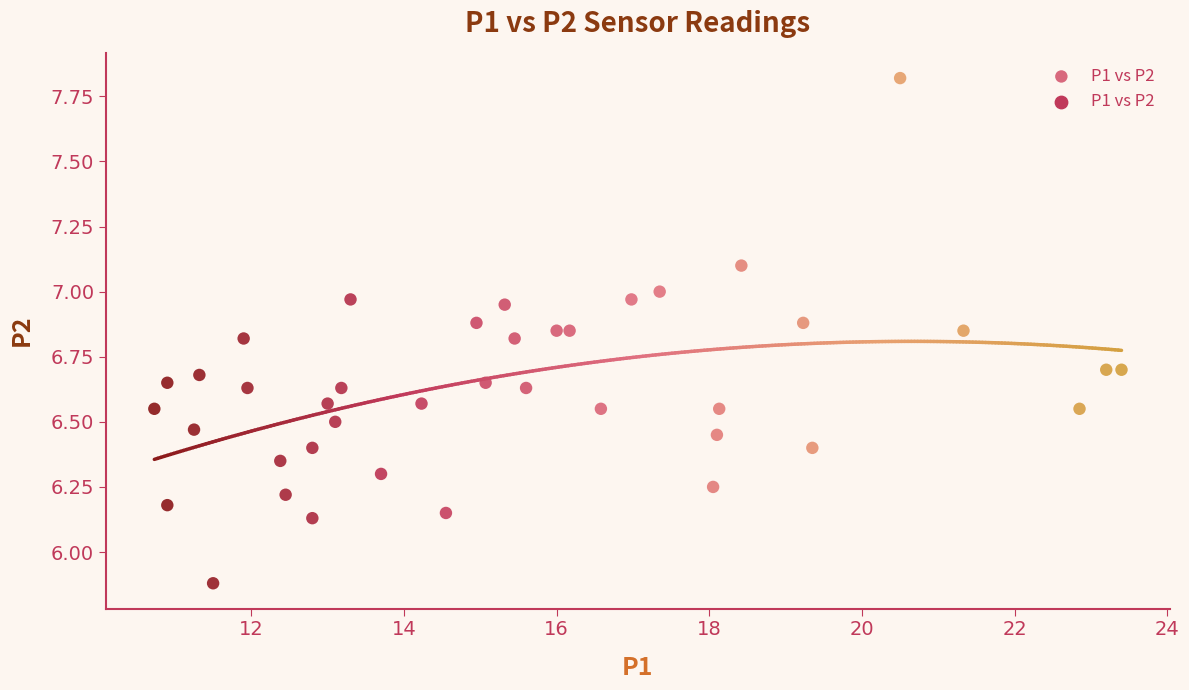

What is the range of X values (max minus min)?

12.7